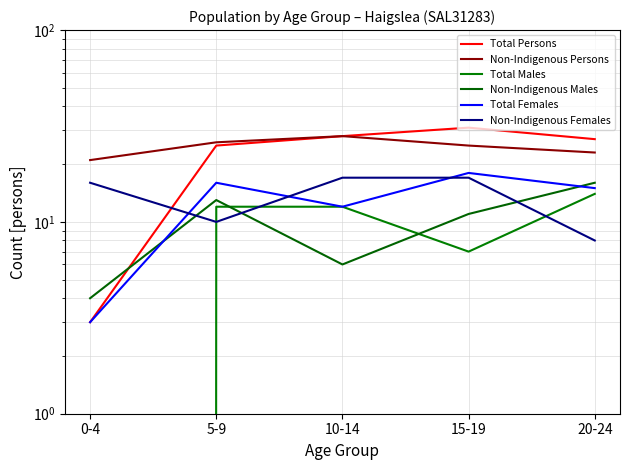

What is the approximate value of Total Males at 15-19, to the nearest 10?

10